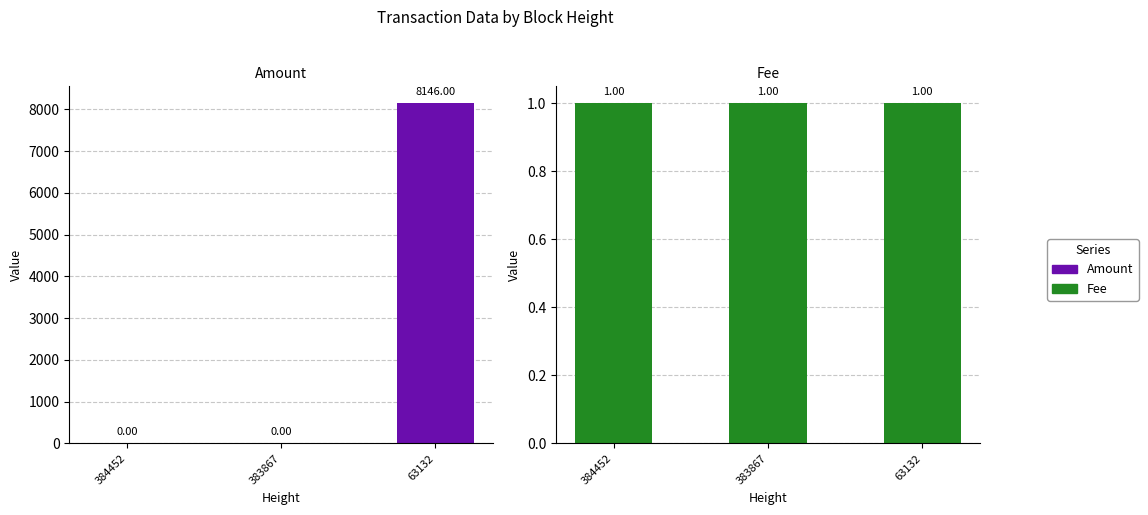

At how many categories does at least one series exceed 6877?

1